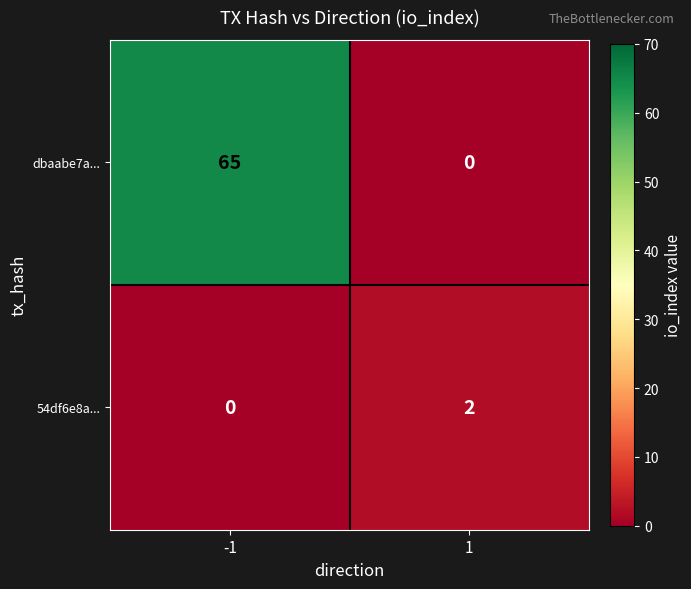

At how many categories does at least one series exceed 7?

1